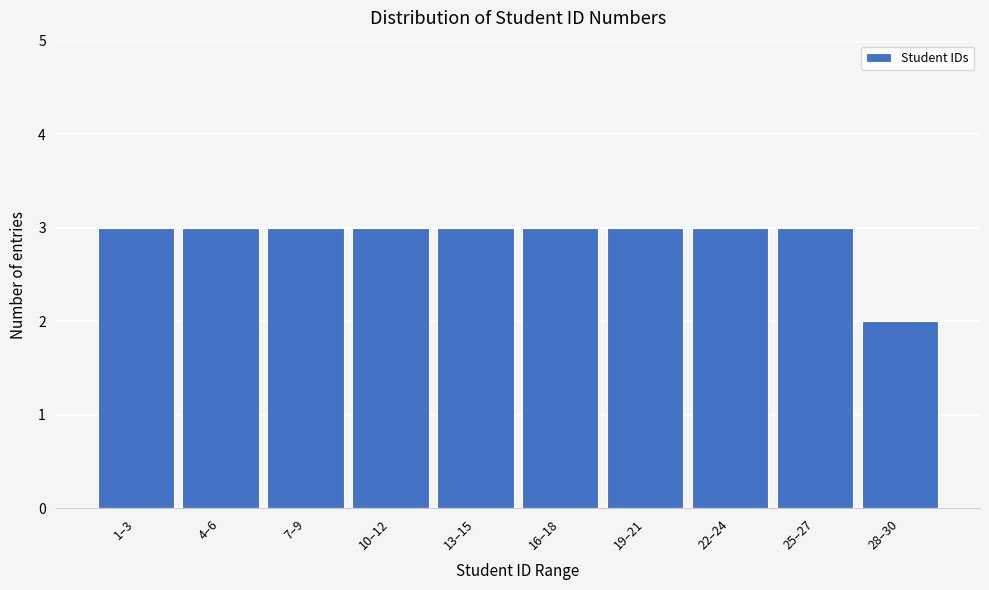

Reading left to right, what are all the values shown in this chart?

1–3=3	4–6=3	7–9=3	10–12=3	13–15=3	16–18=3	19–21=3	22–24=3	25–27=3	28–30=2